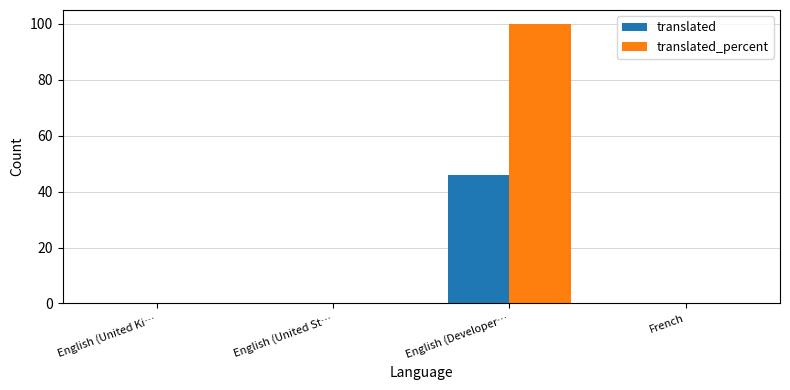

What is the highest value of the translated series?

46